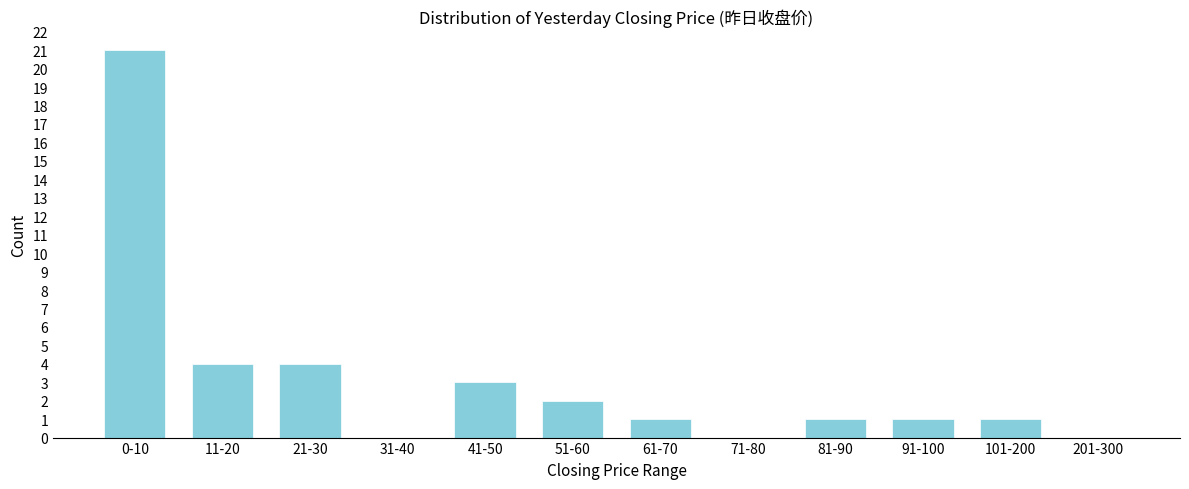

Reading left to right, what are all the values shown in this chart?

0-10=21	11-20=4	21-30=4	31-40=0	41-50=3	51-60=2	61-70=1	71-80=0	81-90=1	91-100=1	101-200=1	201-300=0